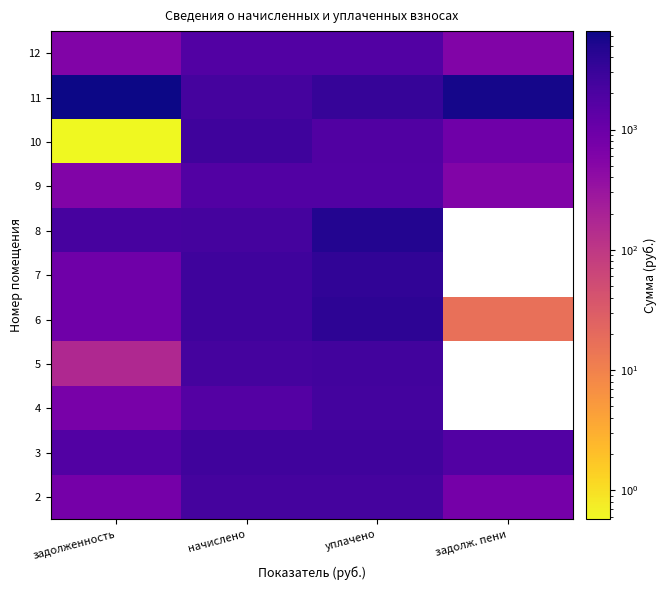

What is the spread (max minus min) of values at начислено?

989.8